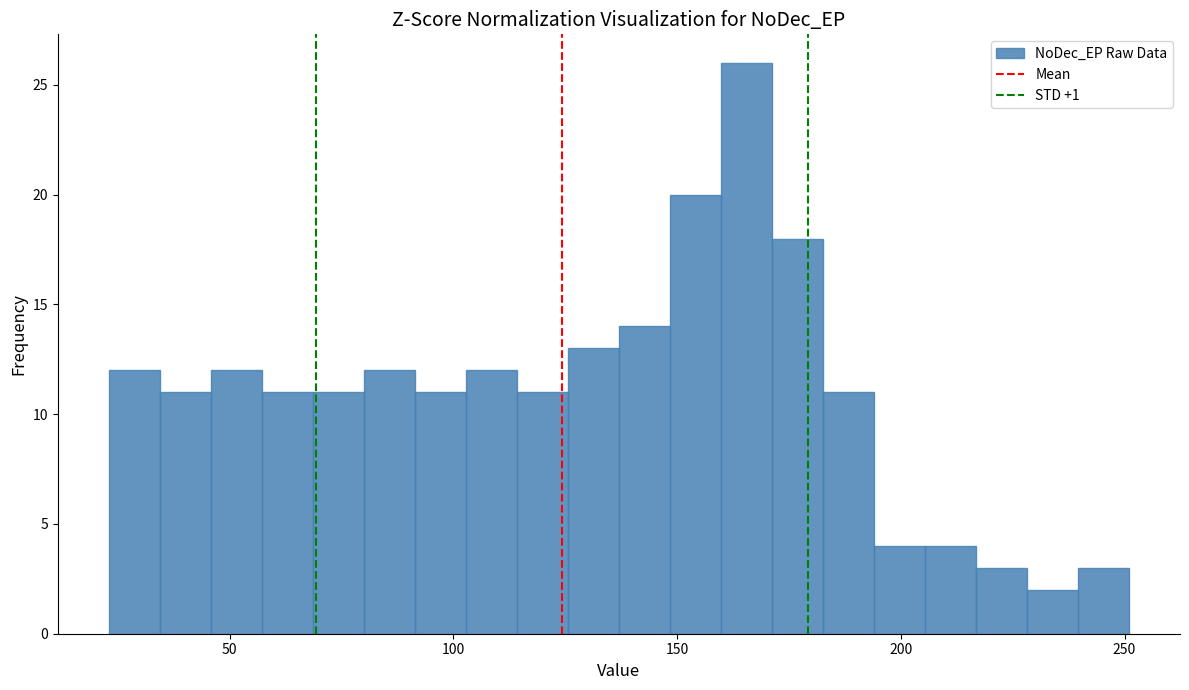

Read against the x-axis, roughly where is the centre of the tallest bar?

165